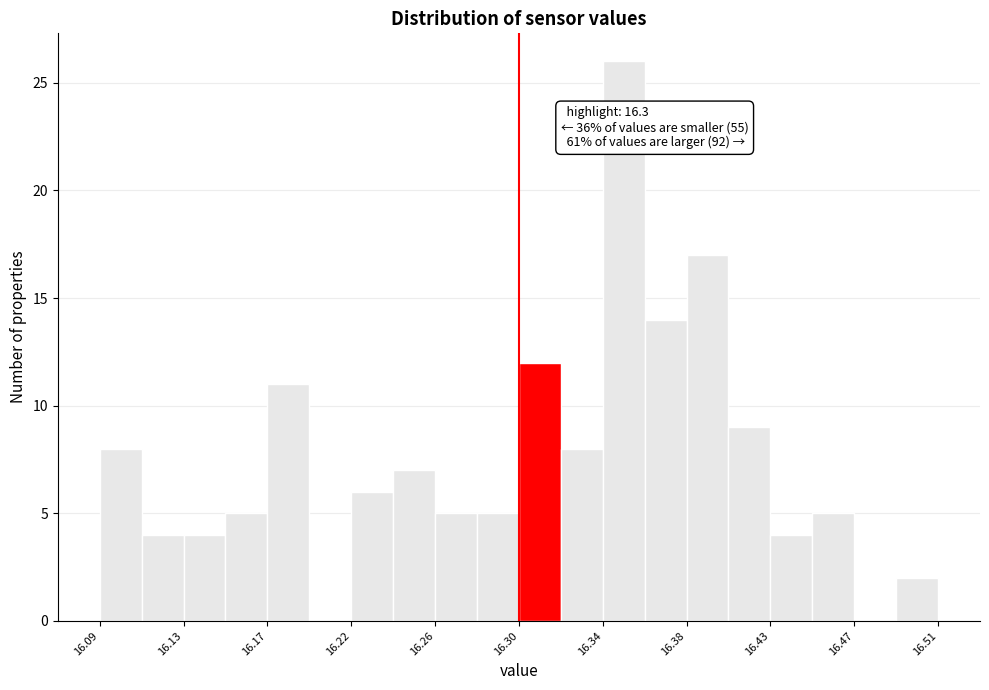

Which range on the x-axis has the tallest bar?

16.342 to 16.363